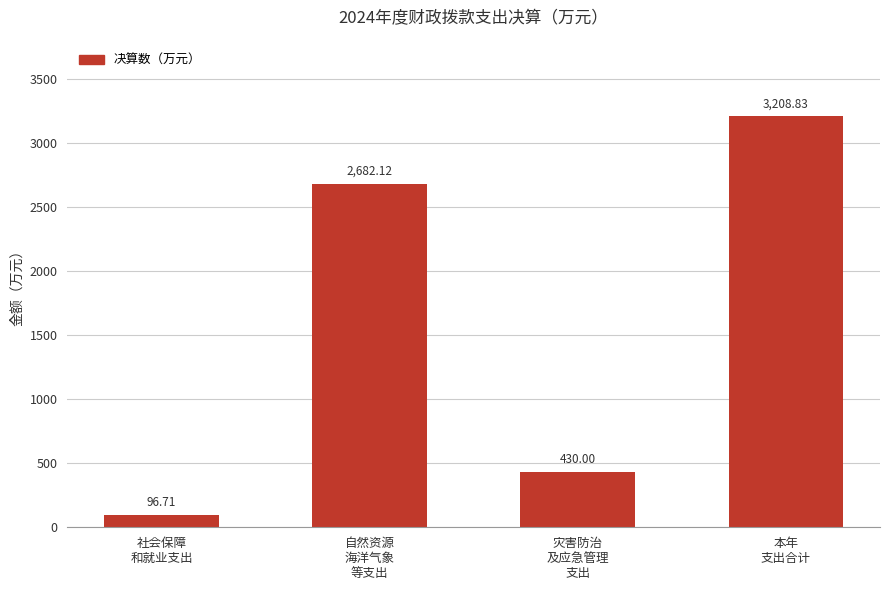

Reading left to right, transcribe all the data shown in this chart.

社会保障
和就业支出=96.7	自然资源
海洋气象
等支出=2682.1	灾害防治
及应急管理
支出=430.0	本年
支出合计=3208.8